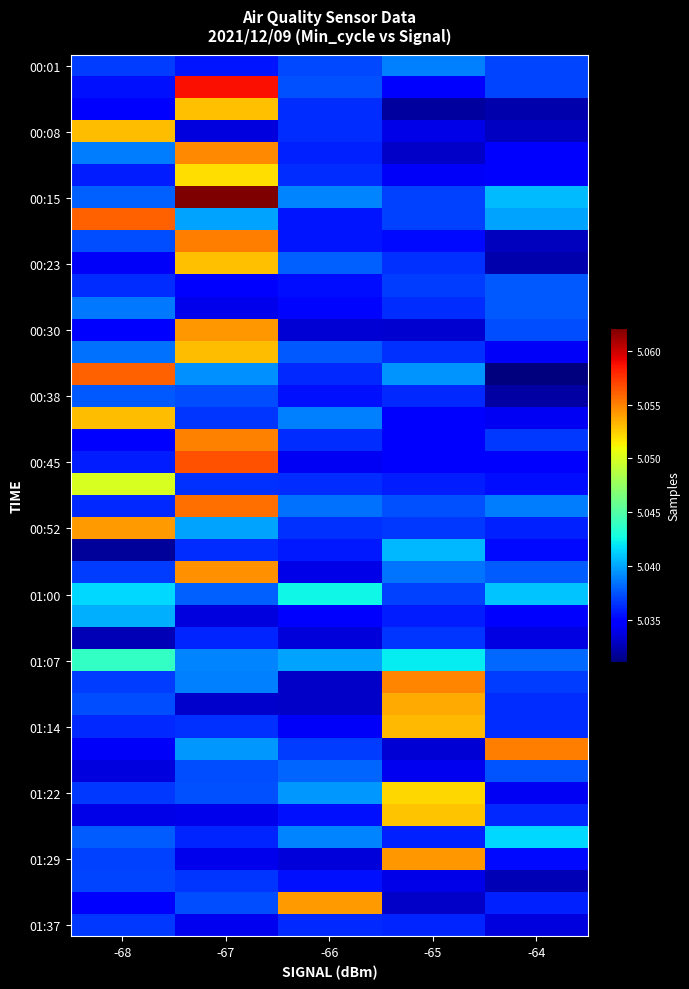

At how many categories does at least one series exceed 5055823?

2